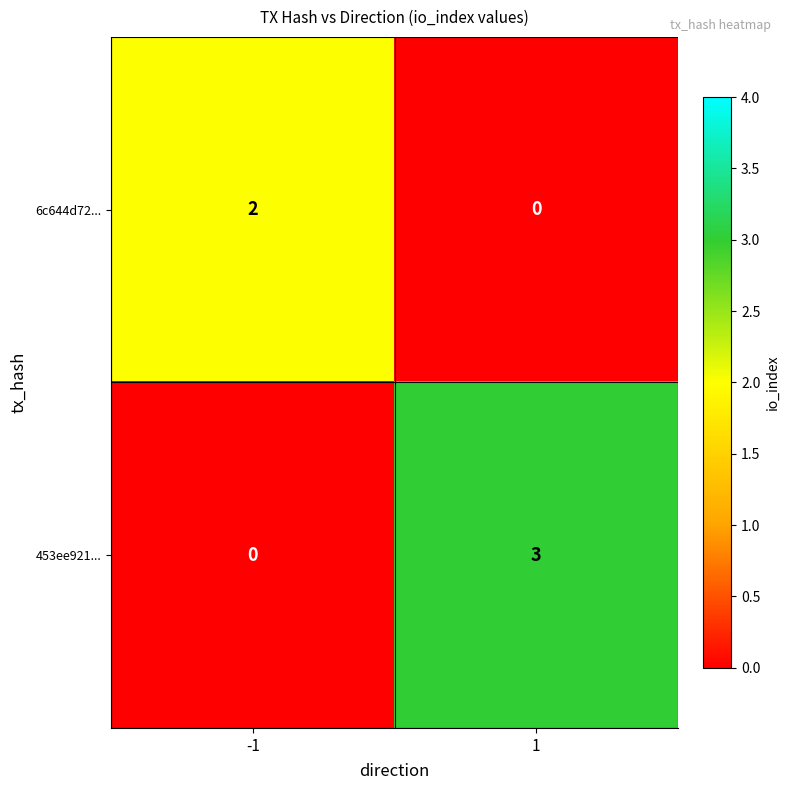

Rank the series by their maximum value, from lowest to highest.

6c644d72..., 453ee921...